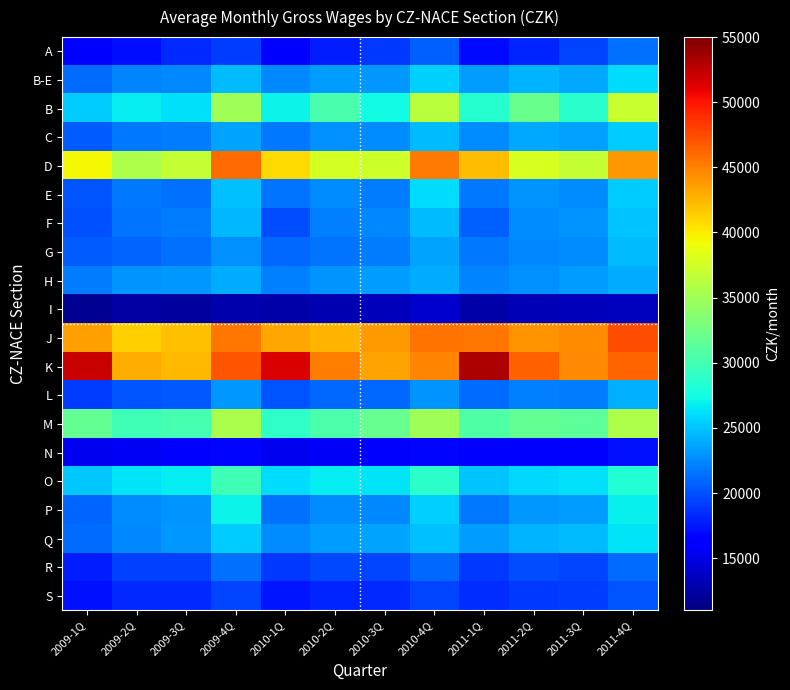

Rank the series by their maximum value, from lowest to highest.

I, N, S, R, A, H, L, G, F, C, E, B-E, Q, P, O, M, B, D, J, K